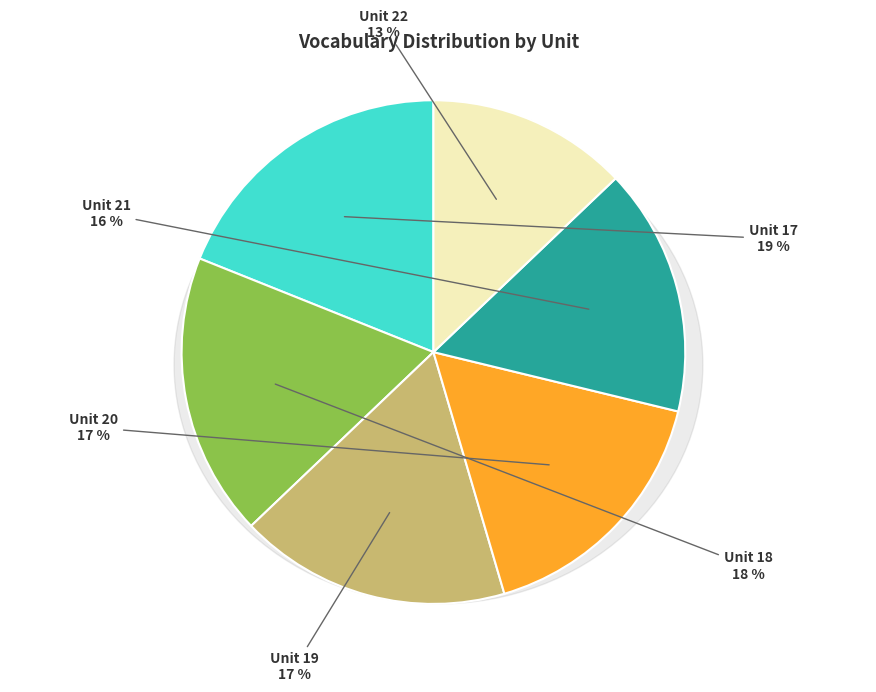

To the nearest percent, what portion does Unit 17 represent?

19%